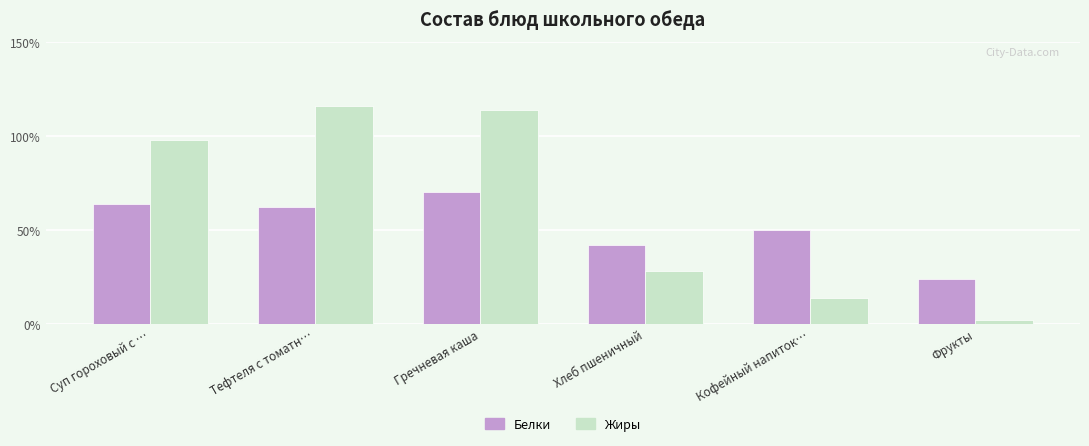

What are all the series names shown in the legend?

Белки, Жиры